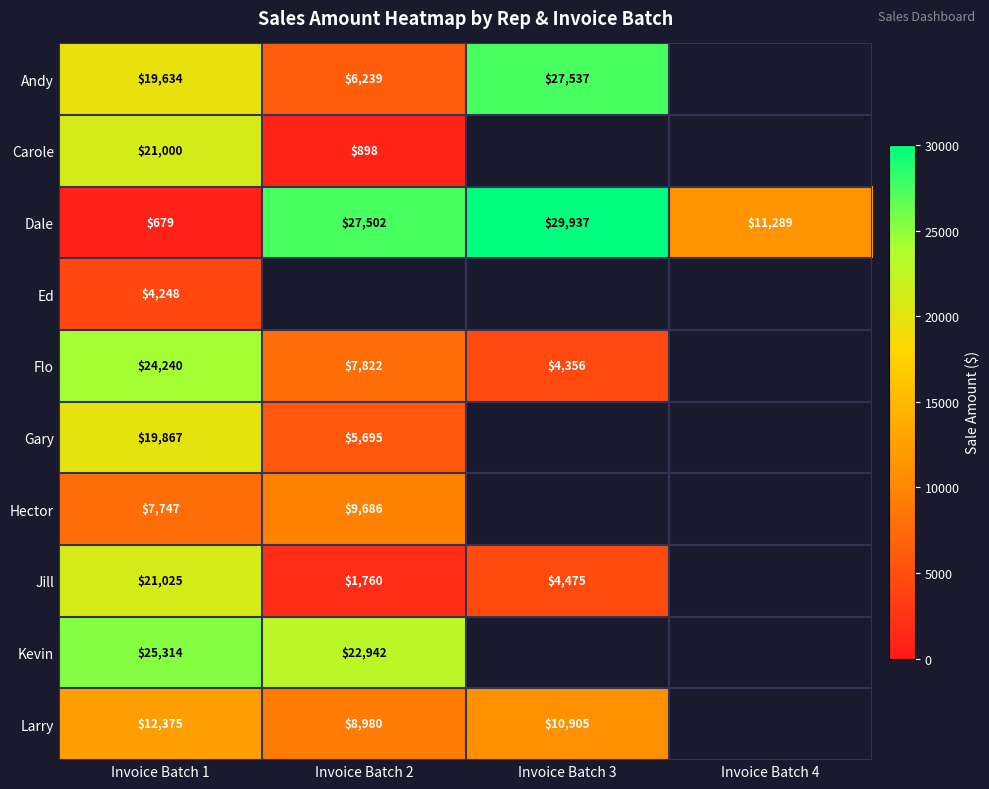

Is the value of Flo at Invoice Batch 1 greater than the value of Gary at Invoice Batch 1?

Yes